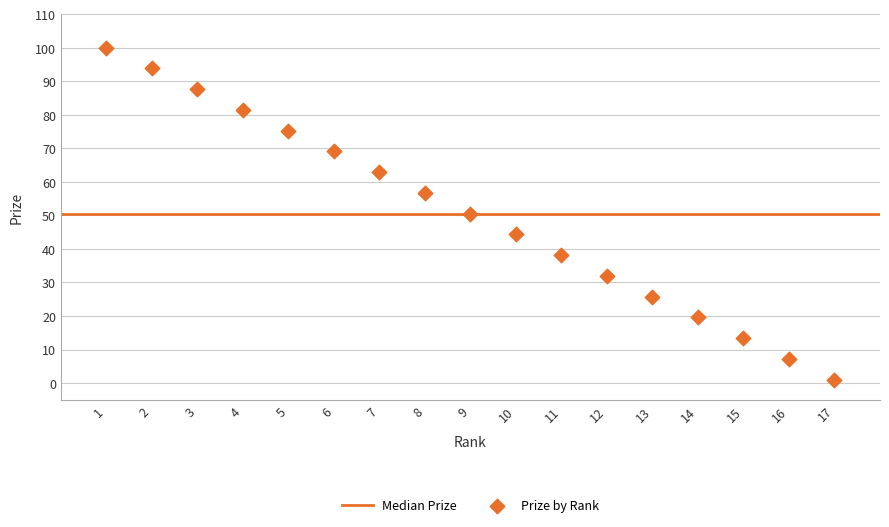

What is the range of Y values (max minus min)?

99.0